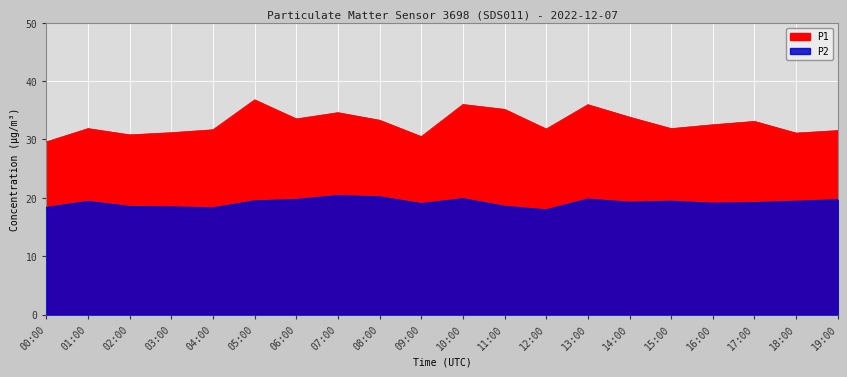

What value does the P2 series have at 15:00?

19.4